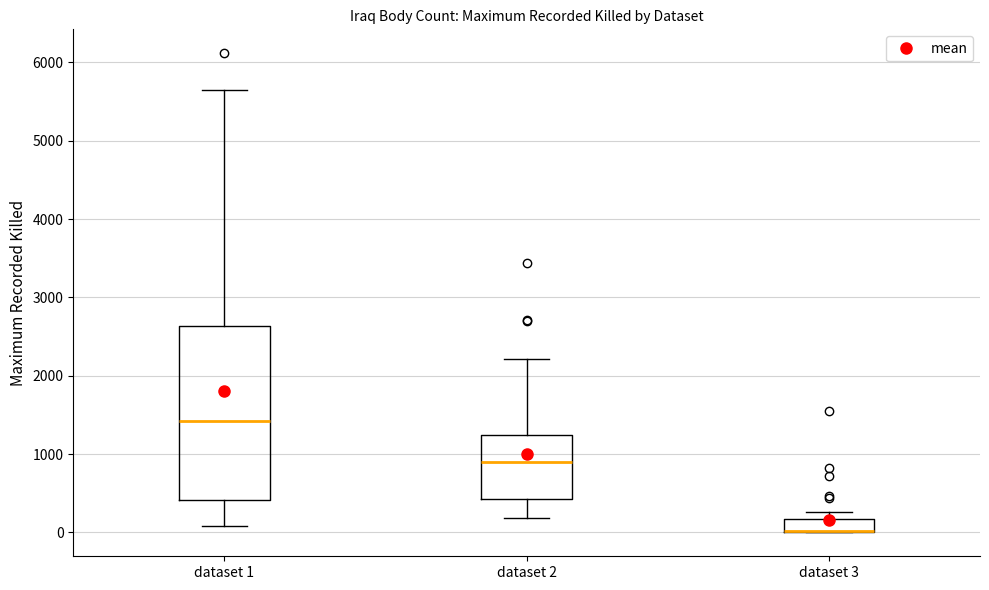

Reading left to right, transcribe this box plot: for each box, give where its median line is, the range the box spans, and where its two whiskers end, as read against the y-axis. The values are not printed on the chart, so give them approximately, as read against the axis.

dataset 1: median 1400, box 400 to 2600, whiskers 100 to 5600
dataset 2: median 900, box 400 to 1200, whiskers 200 to 2200
dataset 3: median 0 (drawn on the box's lower edge), box 0 to 200, whiskers 0 to 300